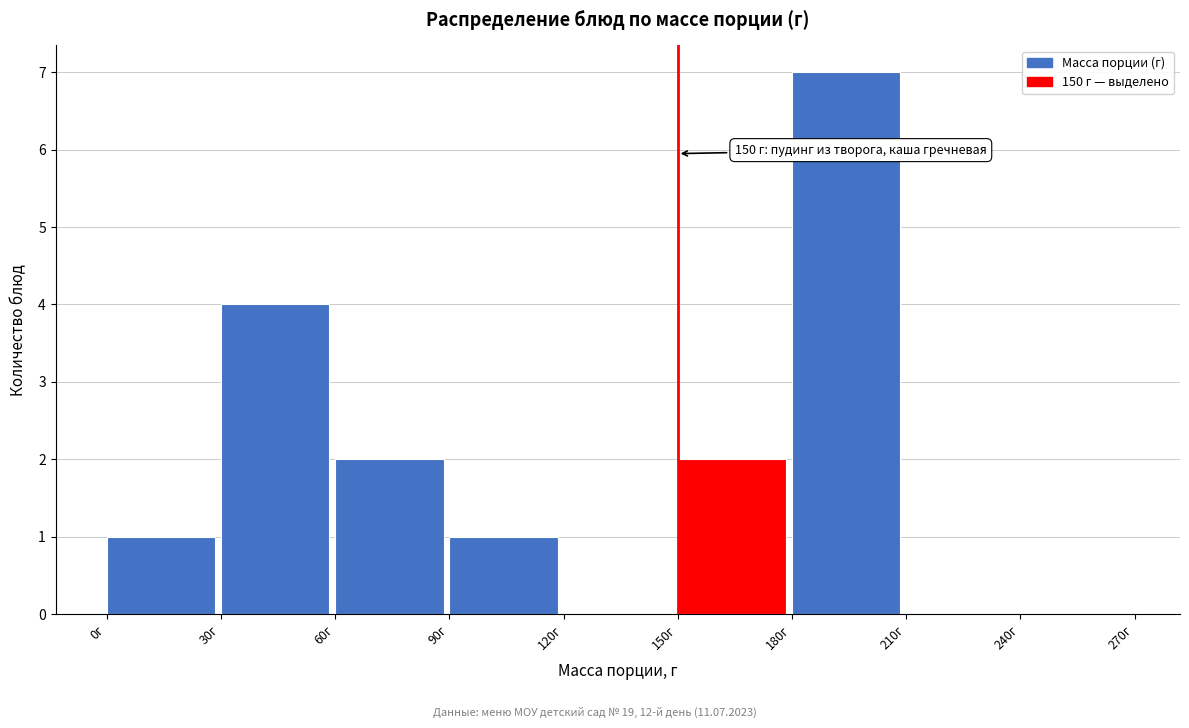

Which range on the x-axis has the tallest bar?

180 to 210